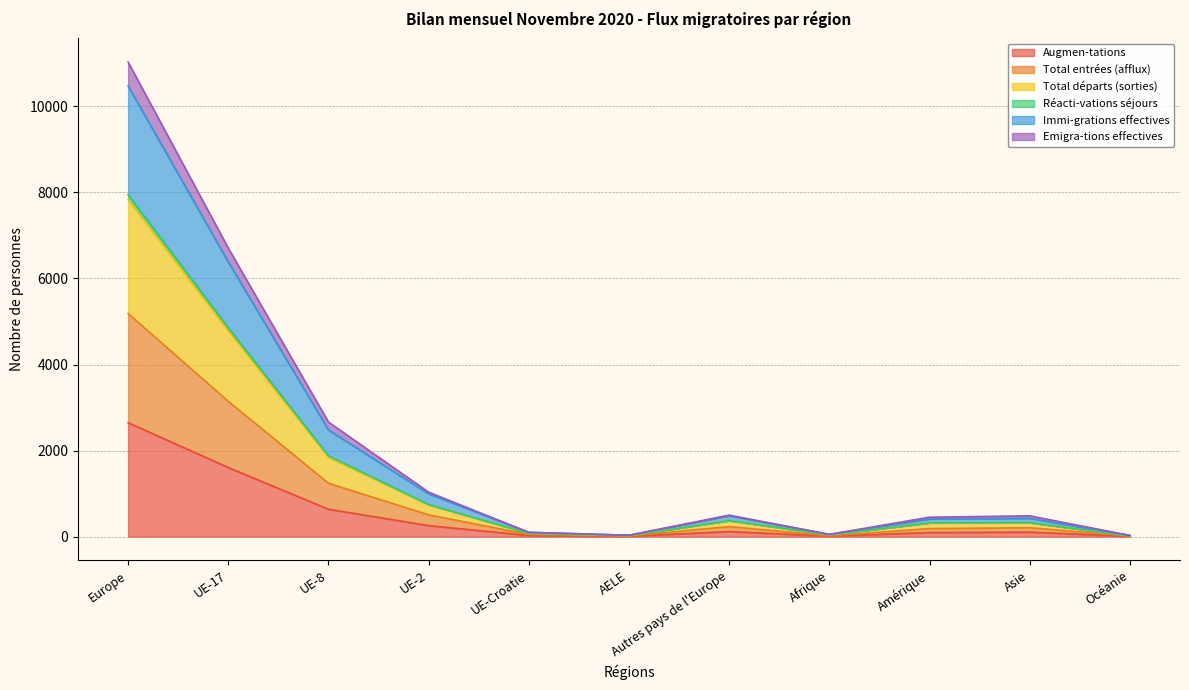

True or false: Augmen-tations has a value of 2648 at Europe.

True